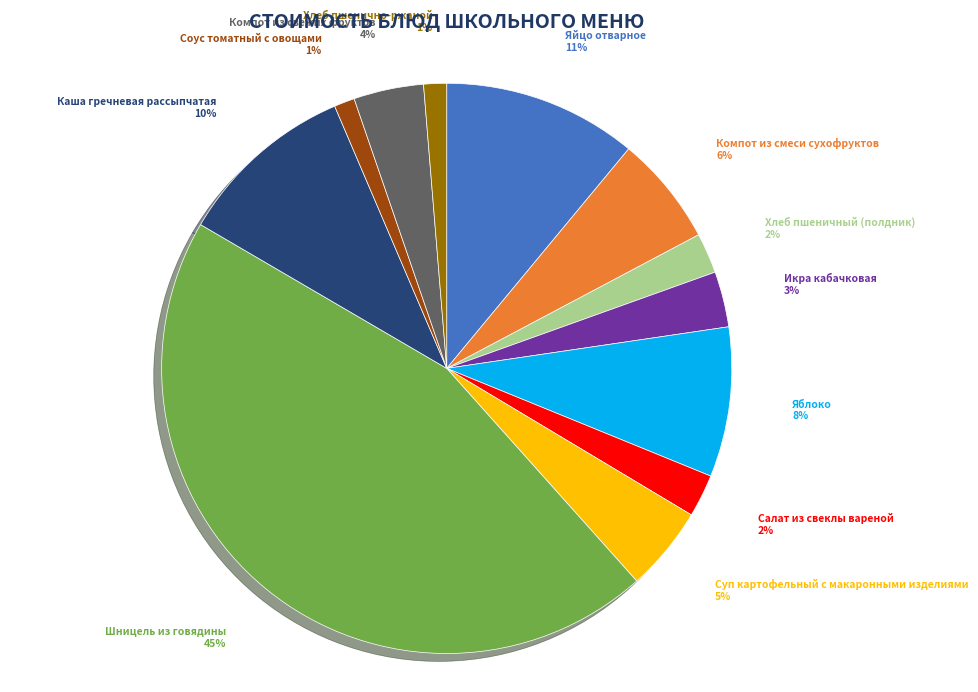

Is there any slice that represents more than half of the pie?

No